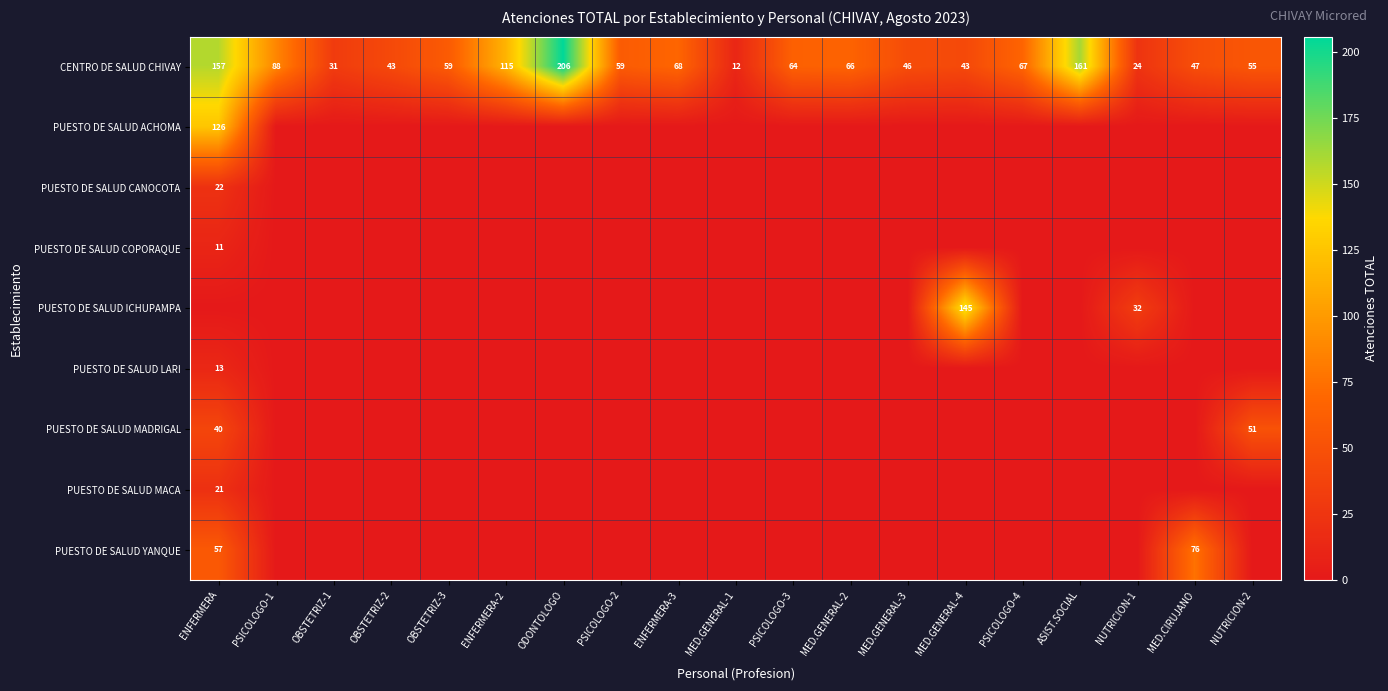

True or false: CENTRO DE SALUD CHIVAY has a value of 136 at PSICOLOGO-1.

False